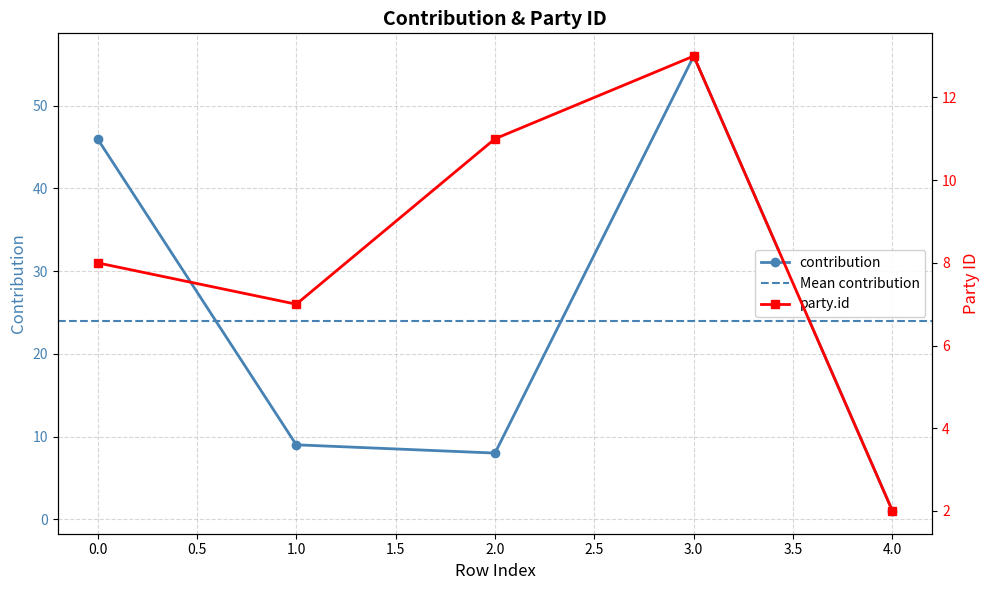

Between 2 and 3, which is larger?

3